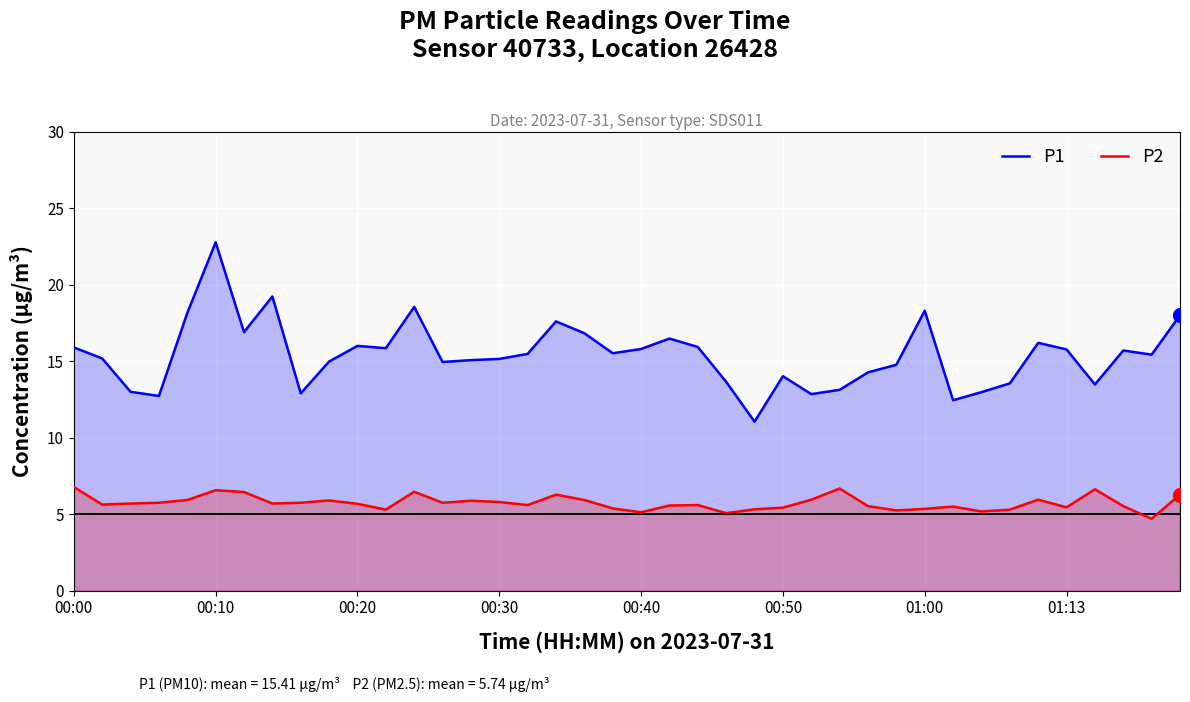

Which series has the widest spread of values?

P1